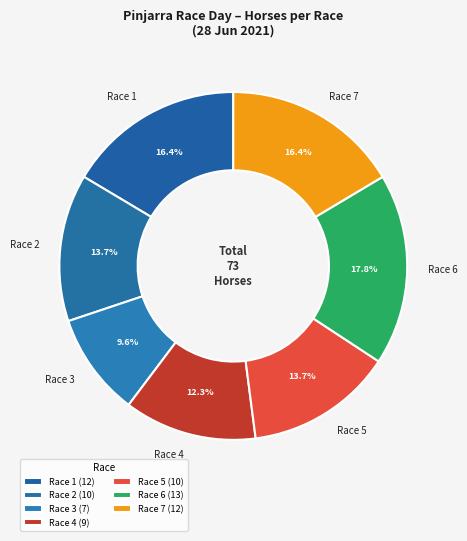

What is the total percentage of Race 4 and Race 3?

21.9%